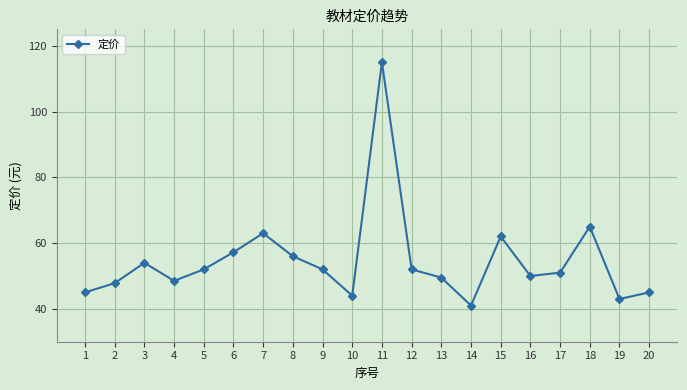

The value at 11 is 115.0. True or false?

True